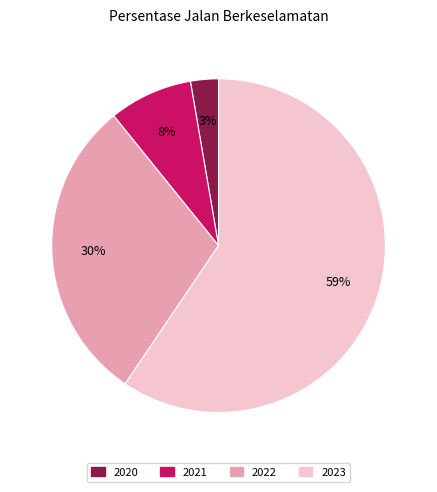

To the nearest percent, what is the average slice percentage?

25%